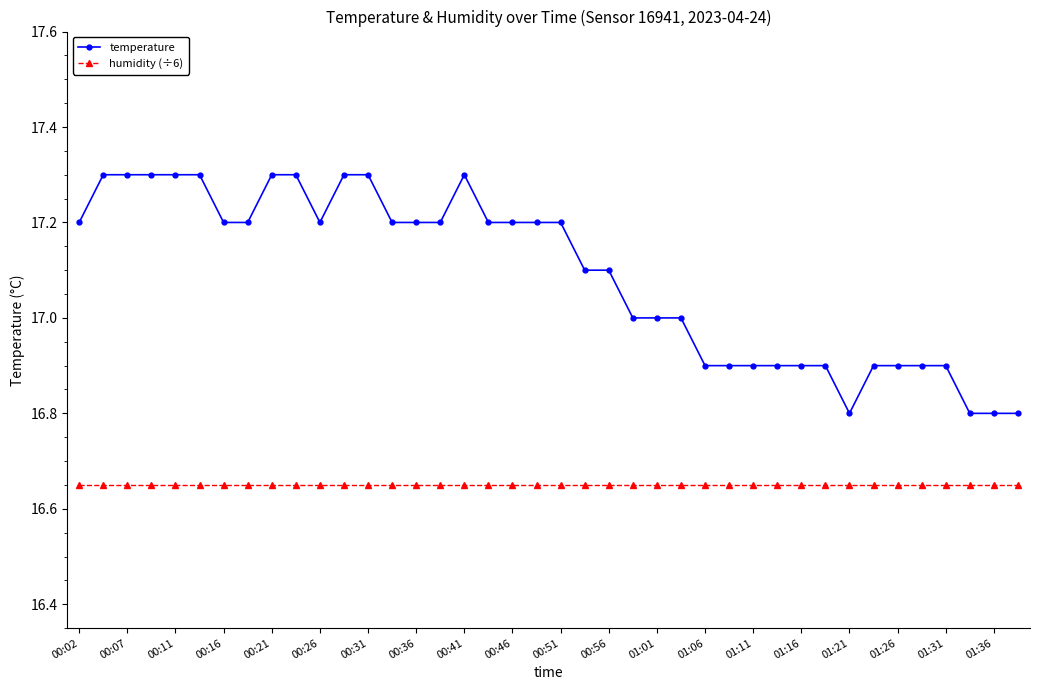

True or false: humidity (÷6) and temperature intersect in this chart.

False